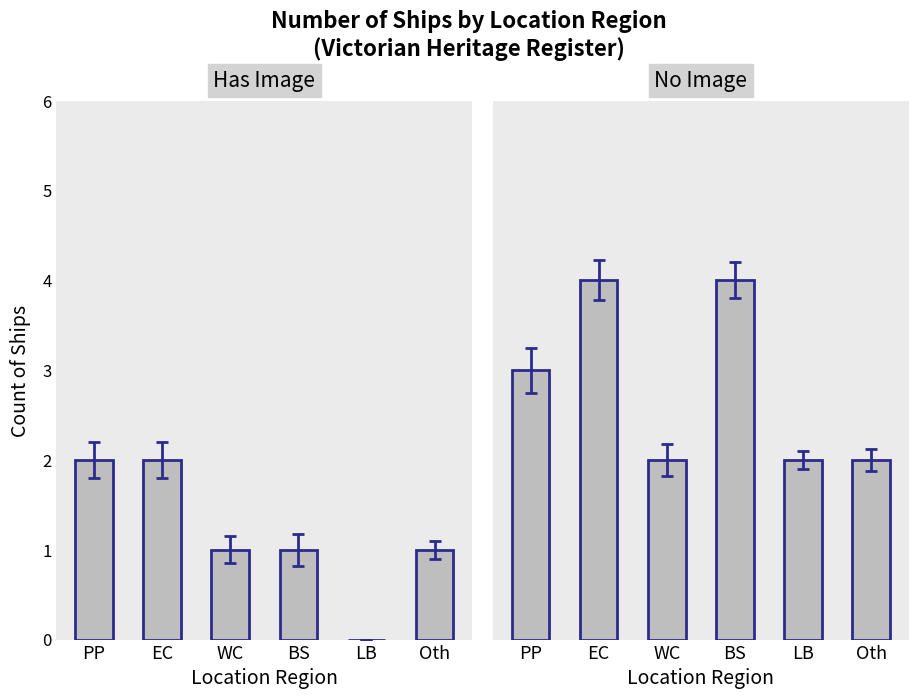

What is the label of the 4th bar from the left?

BS